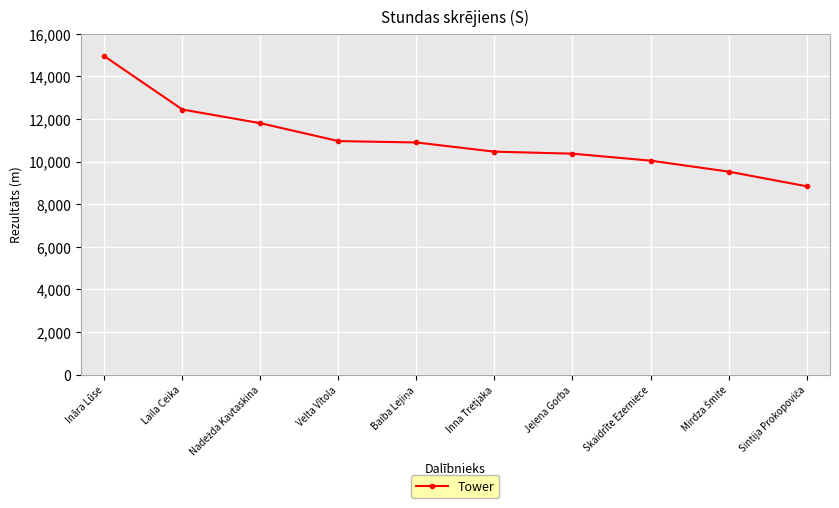

Count the number of categories in the chart.

10